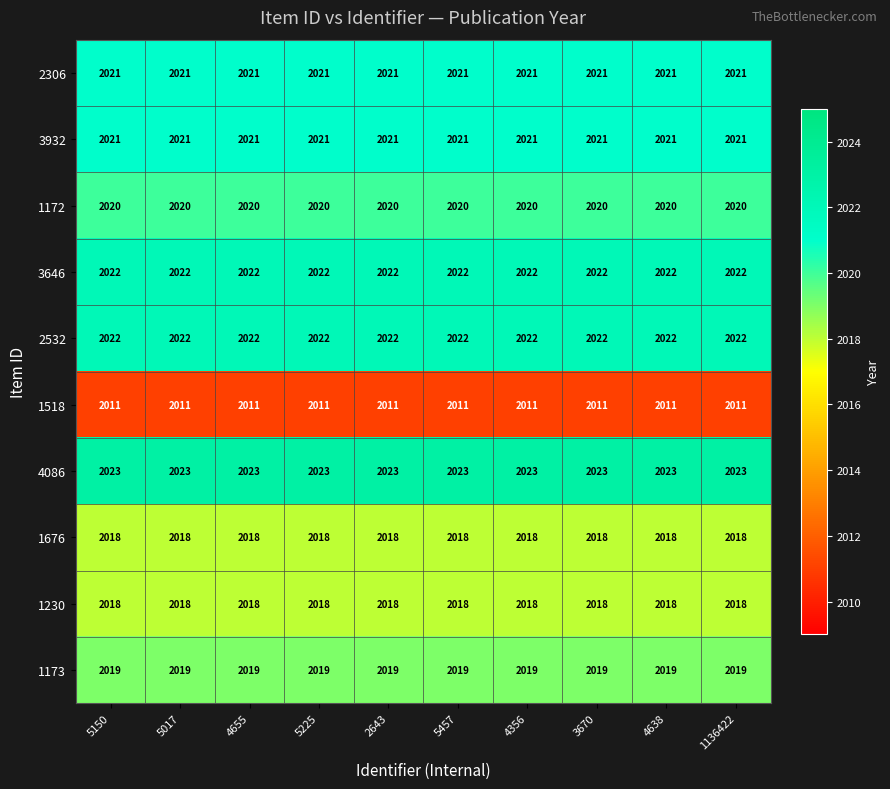

What is the spread (max minus min) of values at 5457?

12